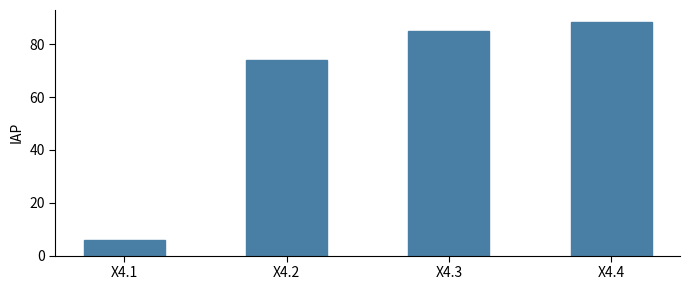

At which category does the chart reach its minimum across all series?

X4.1